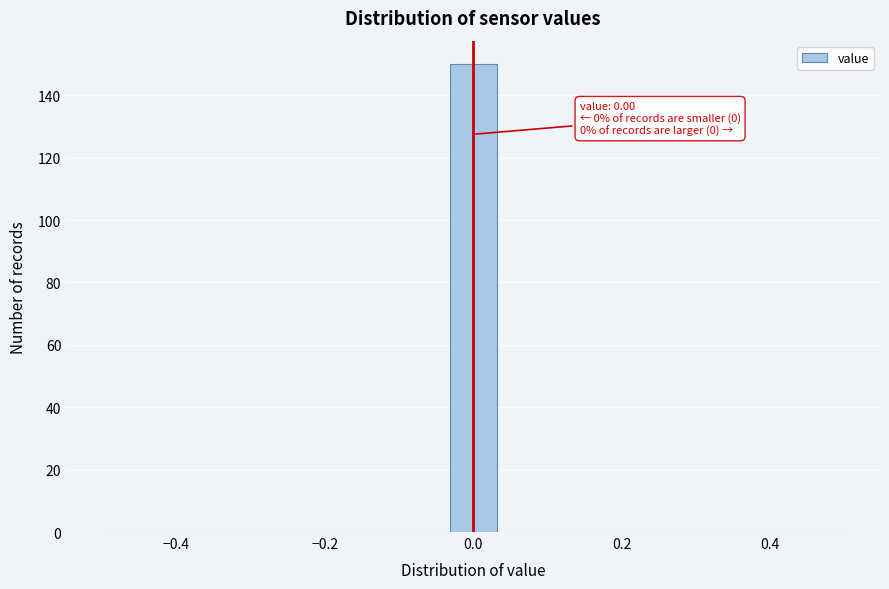

Read against the x-axis, roughly where is the centre of the tallest bar?

0.00